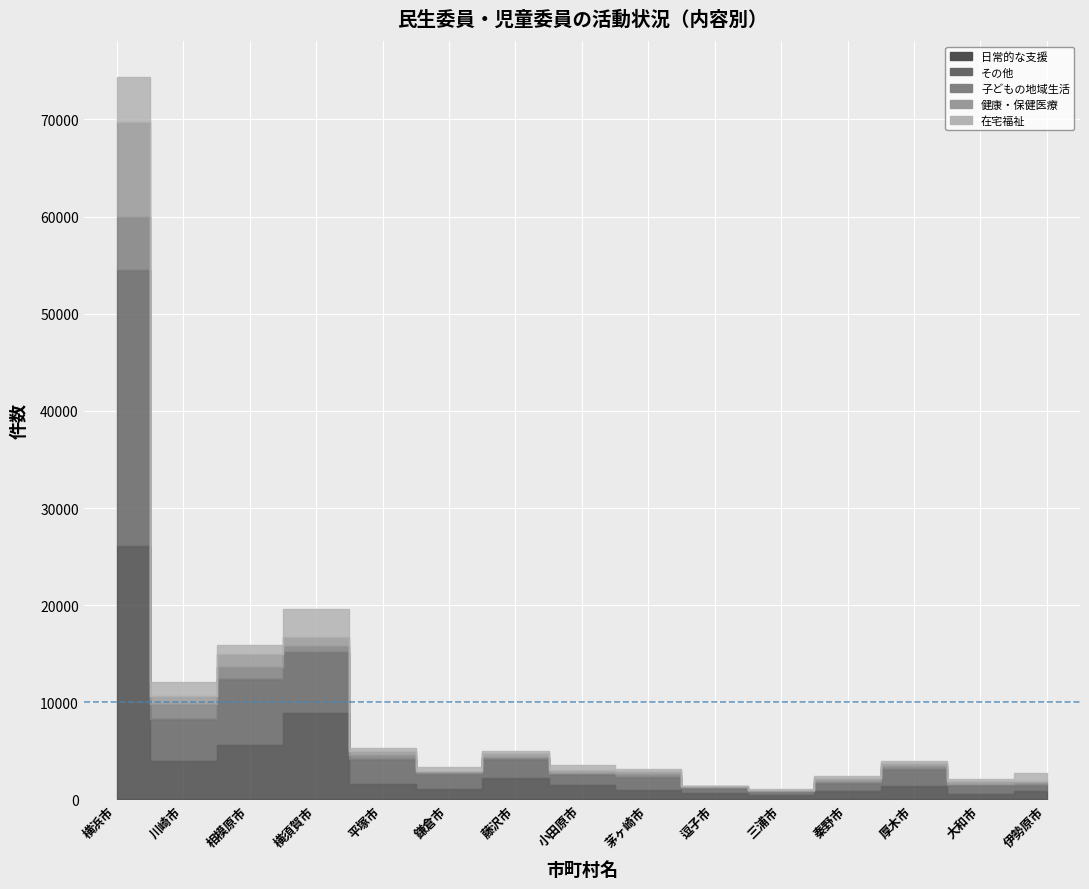

True or false: 健康・保健医療 and 日常的な支援 cross at least once.

False